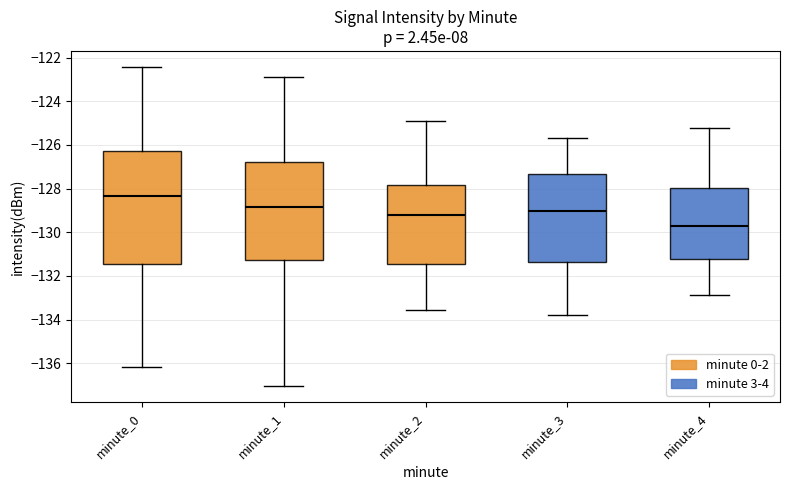

Where does the lower whisker of the box for minute_4 end on the y-axis? The values are not printed on the chart, so give them approximately, as read against the axis.

-132.8